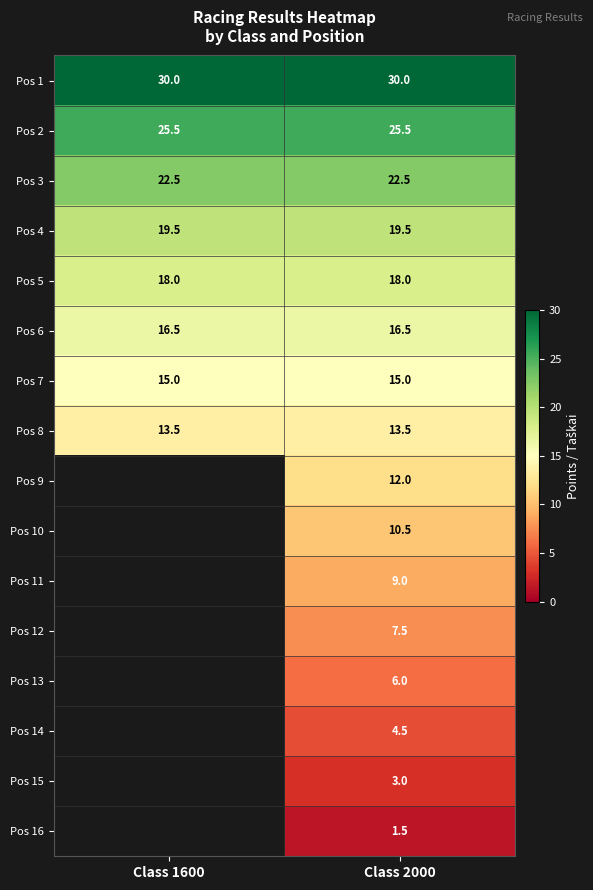

What value does the Pos 8 series have at Class 1600?

13.5